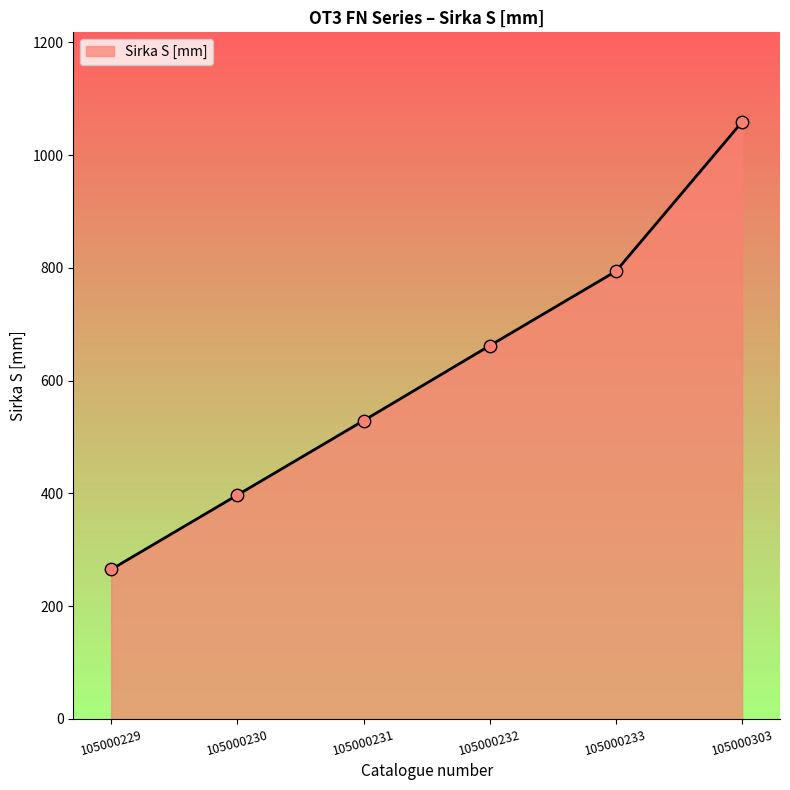

What is the ratio of the value at 105000230 to the value at 105000233?

0.5